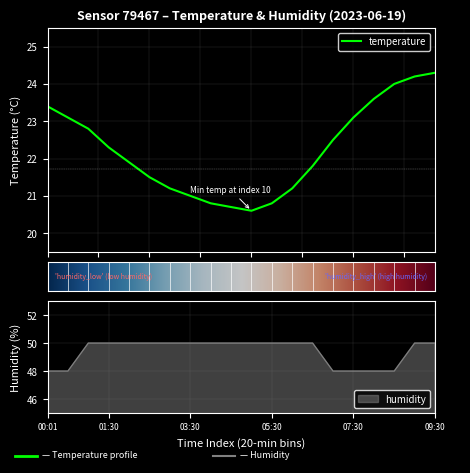

True or false: temperature and humidity intersect in this chart.

False